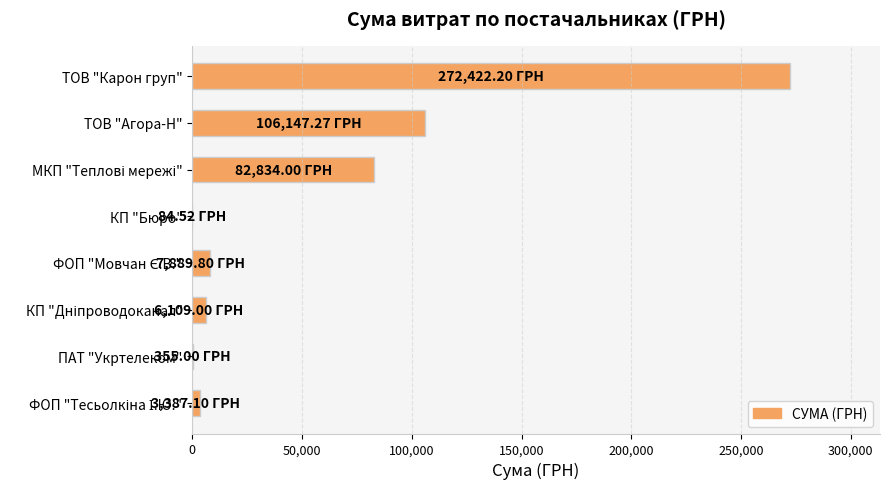

At which label is the value closest to 136253?

ТОВ "Агора-Н"